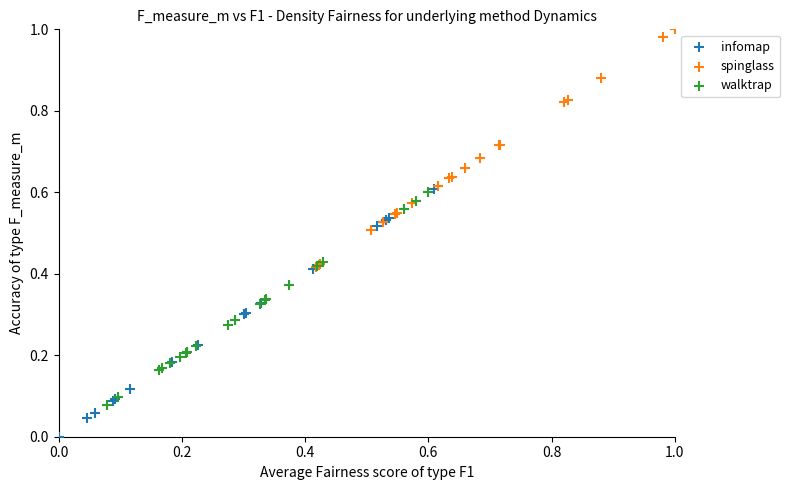

Which series reaches the maximum Y coordinate?

spinglass